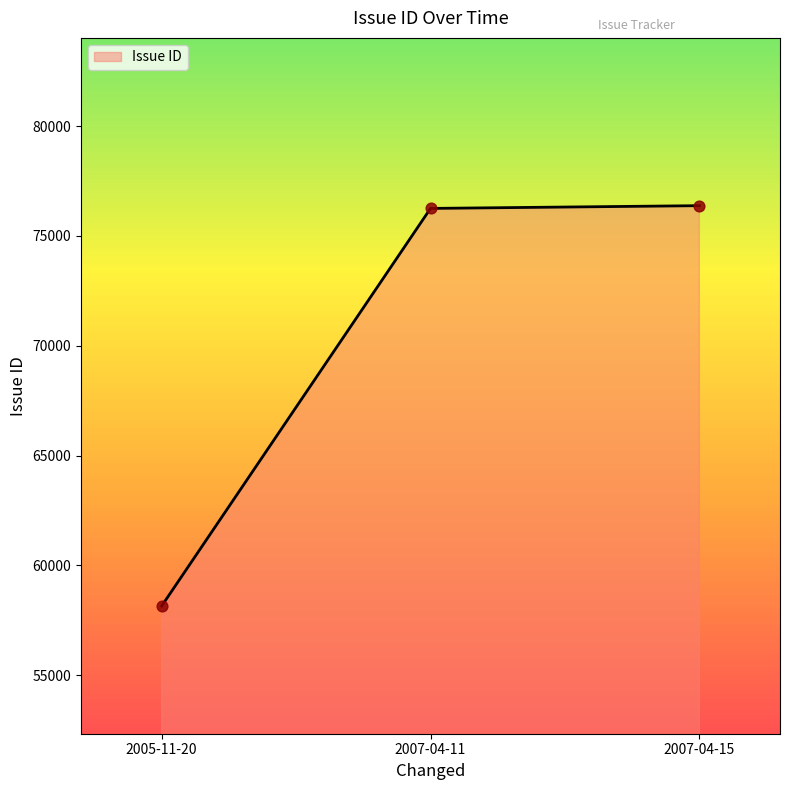

What is the change in value from 2005-11-20 to 2007-04-15?

+18223